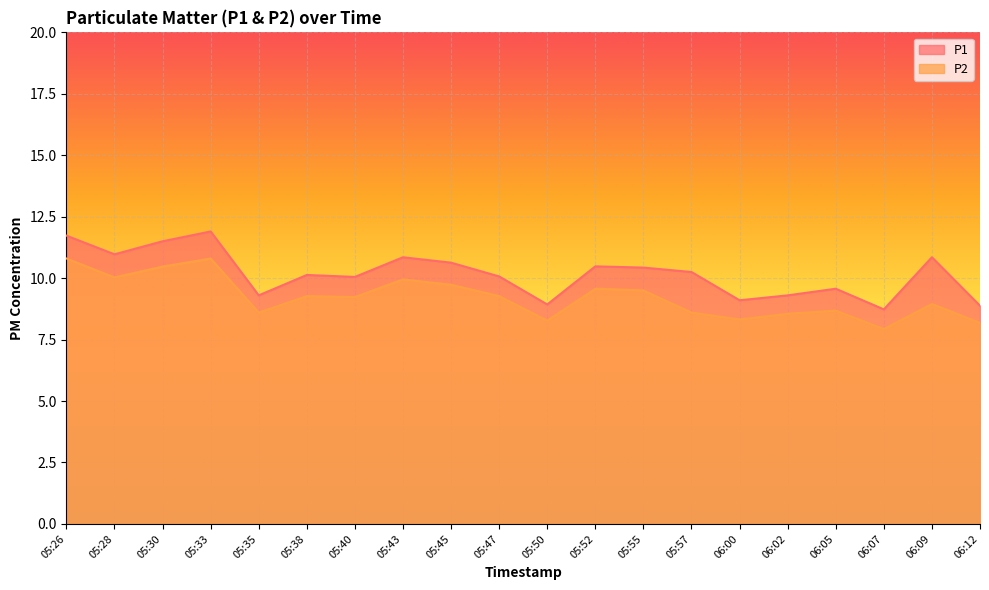

Which series changed the most between 05:52 and 06:07?

P1